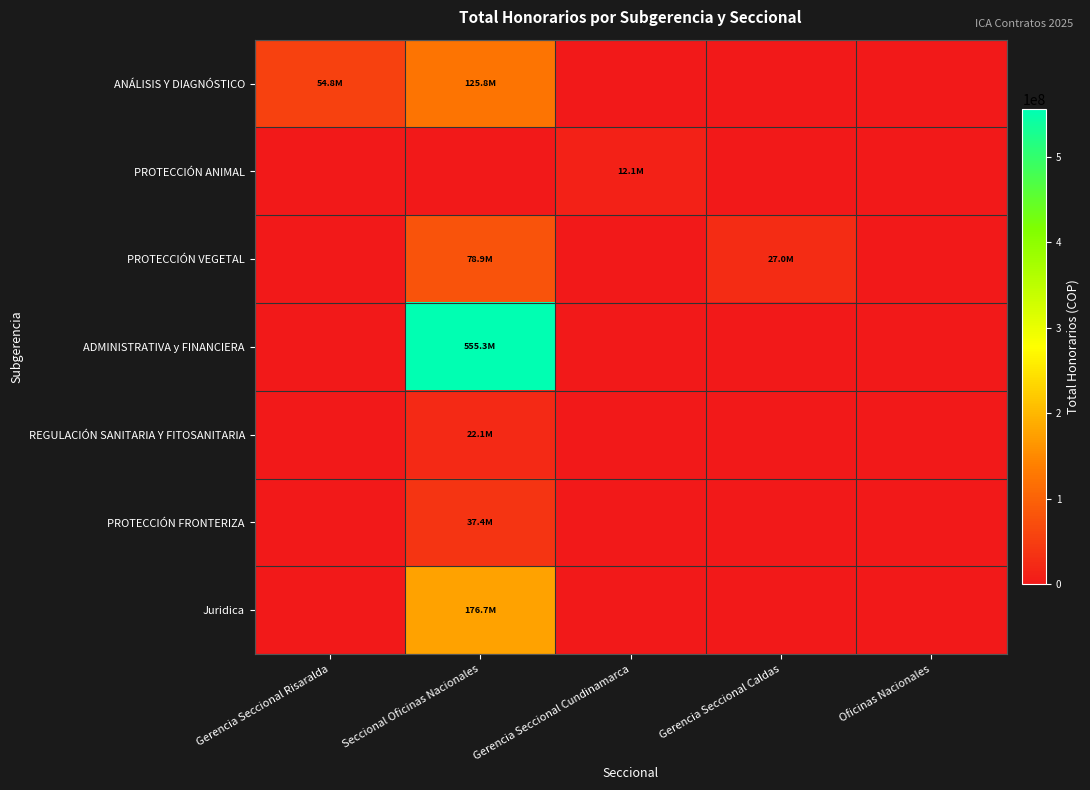

What is the greatest value displayed?

555251900